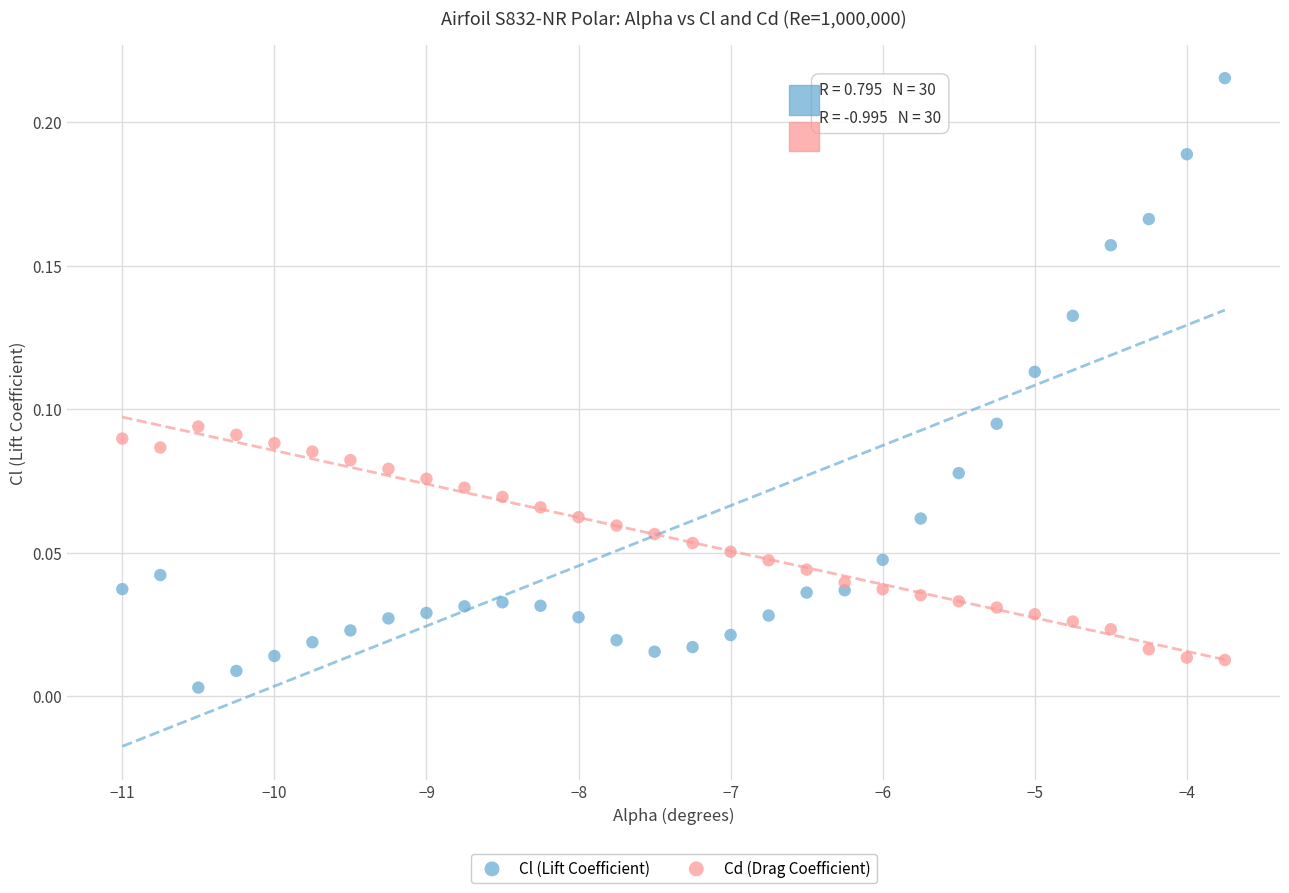

Across all data points, what is the range of X values (max minus min)?

7.2